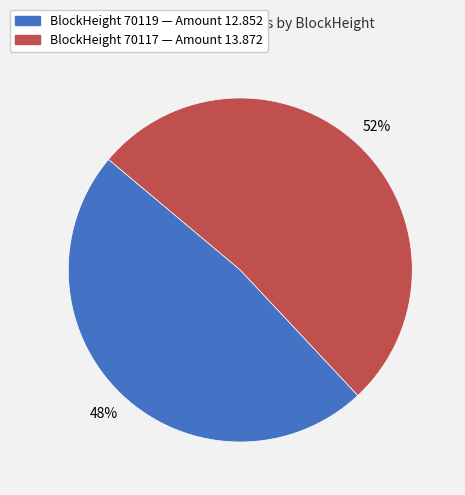

Does any single category account for the majority?

Yes